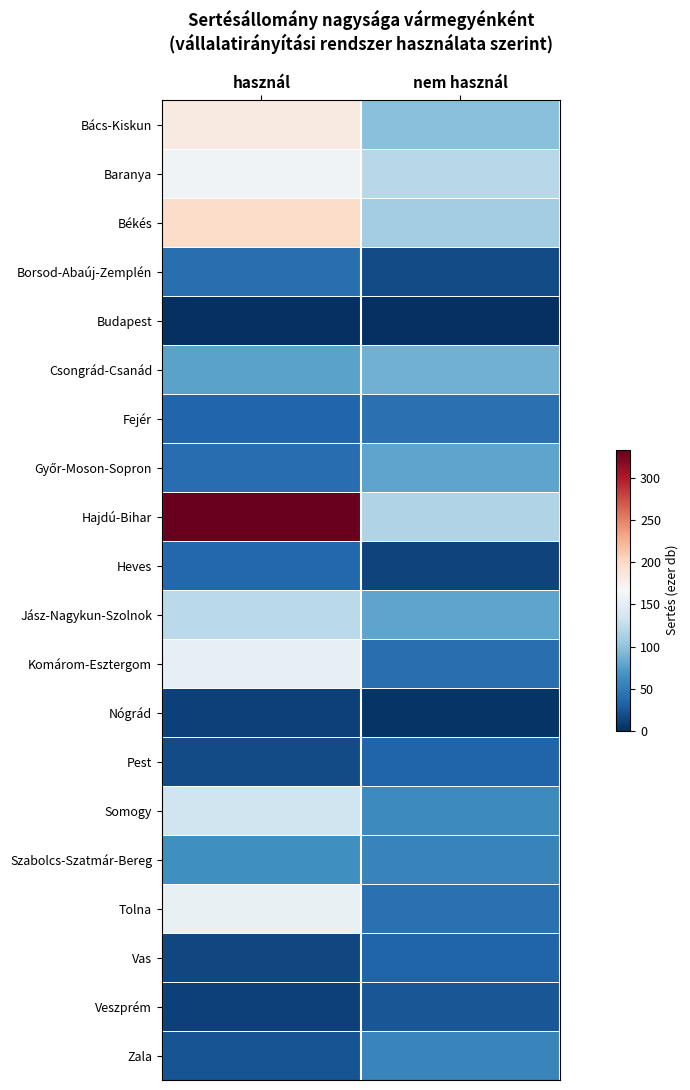

Between használ and nem használ, which is larger?

használ